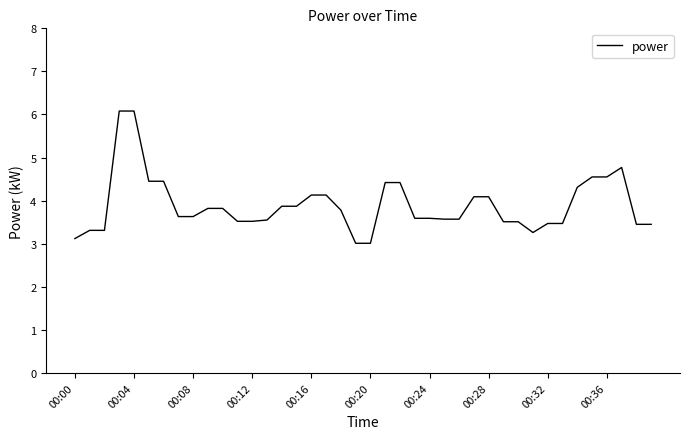

What is the difference between the maximum and minimum values?

3.1